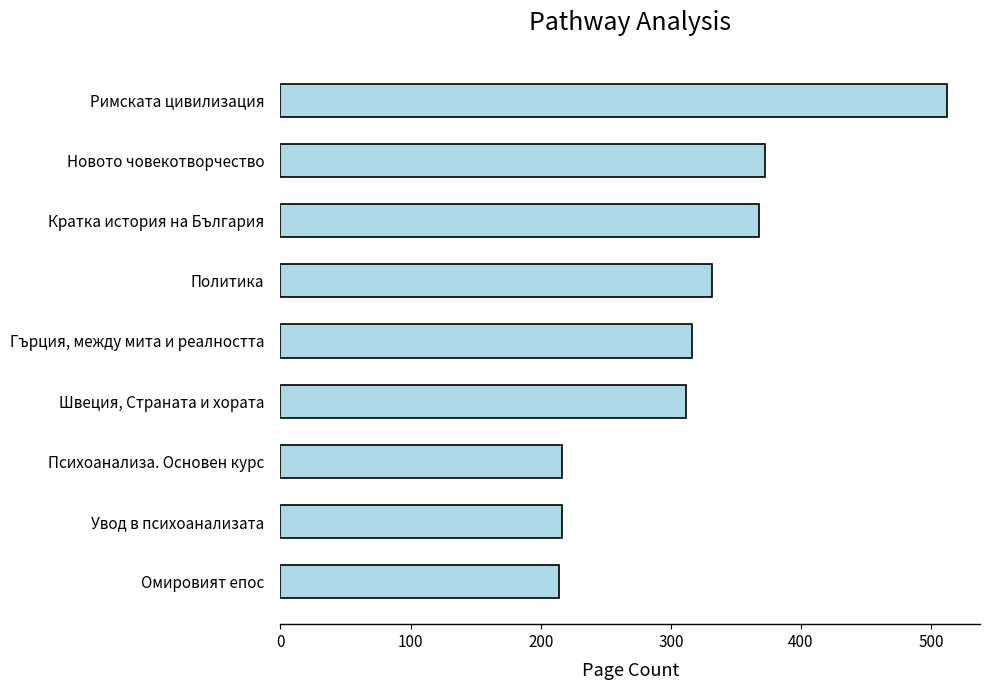

At which label is the value closest to 363?

Кратка история на България